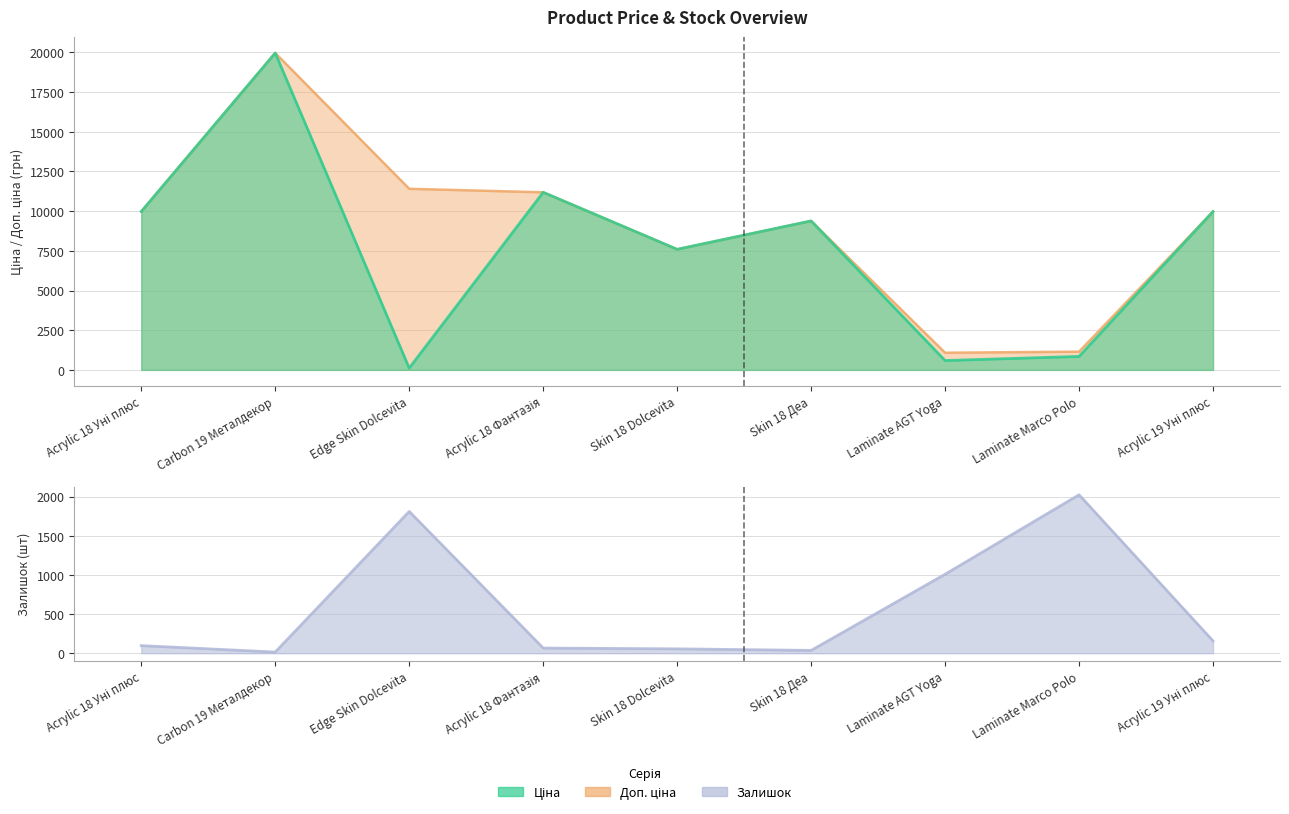

How many lines are shown in the chart?

3